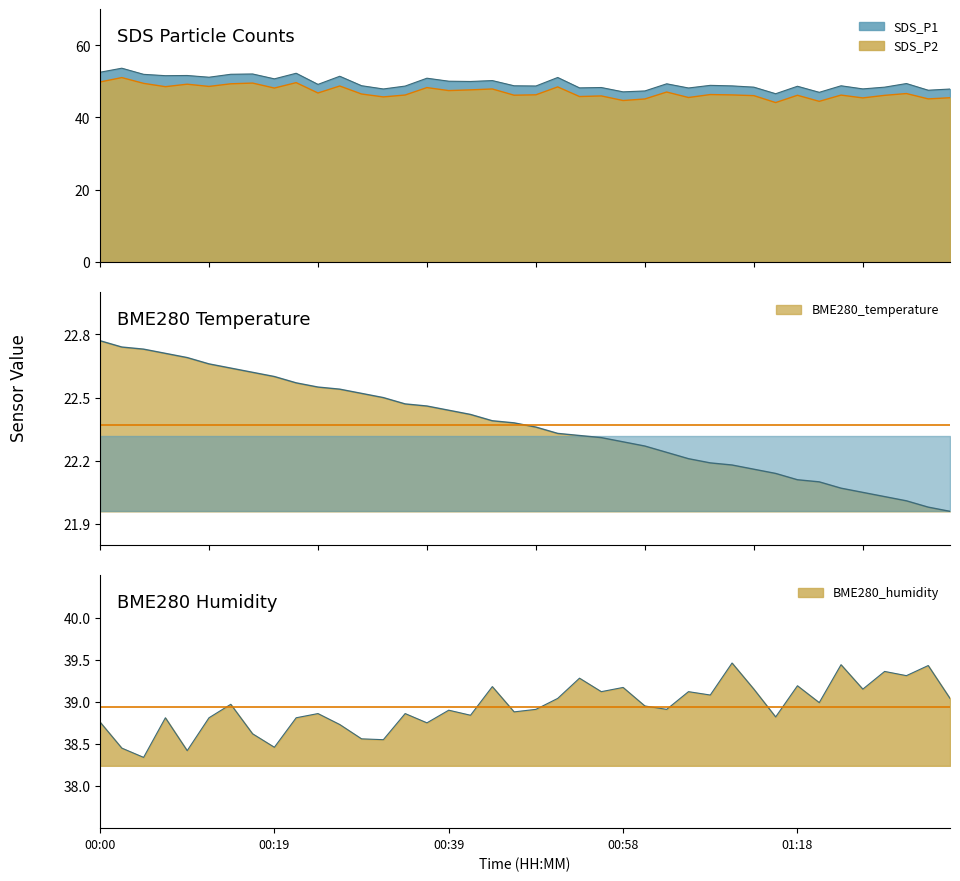

What is the approximate value of BME280_humidity at 28?

39.1